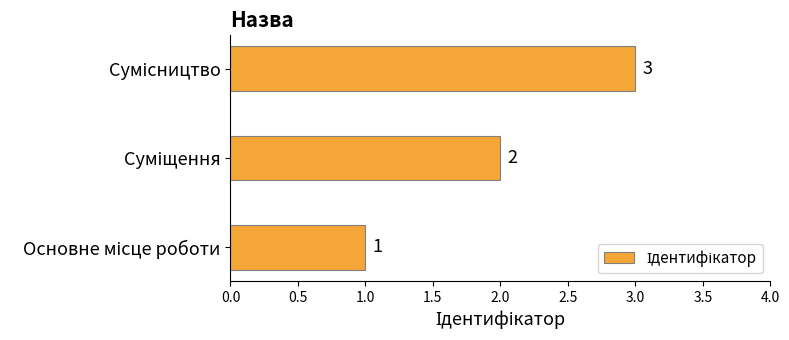

What is the maximum value shown in the chart?

3